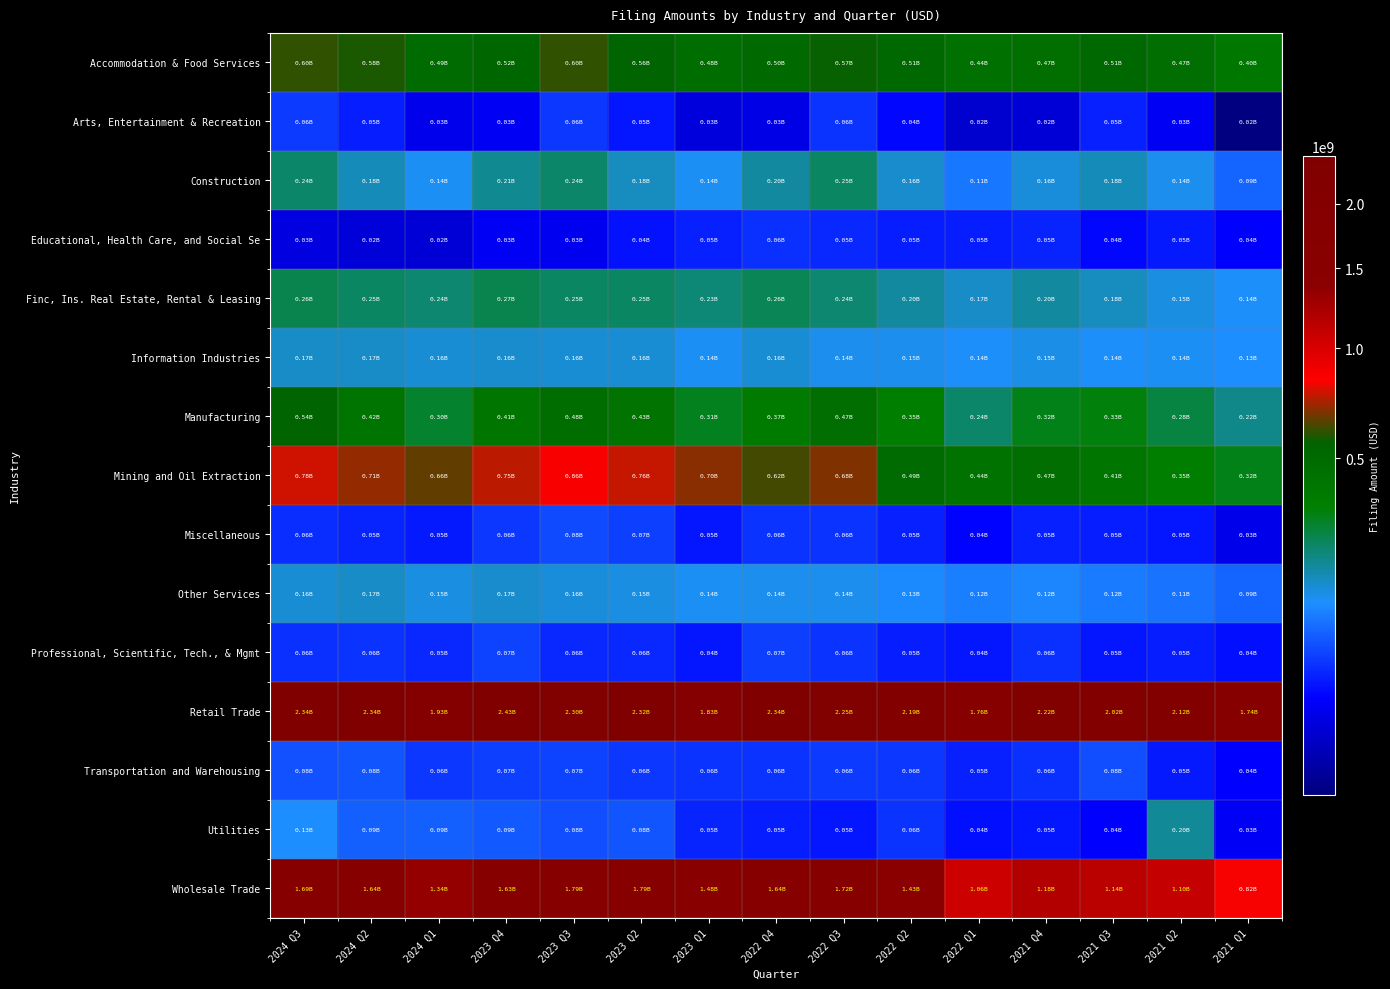

Which series has the largest range (max minus min)?

Wholesale Trade